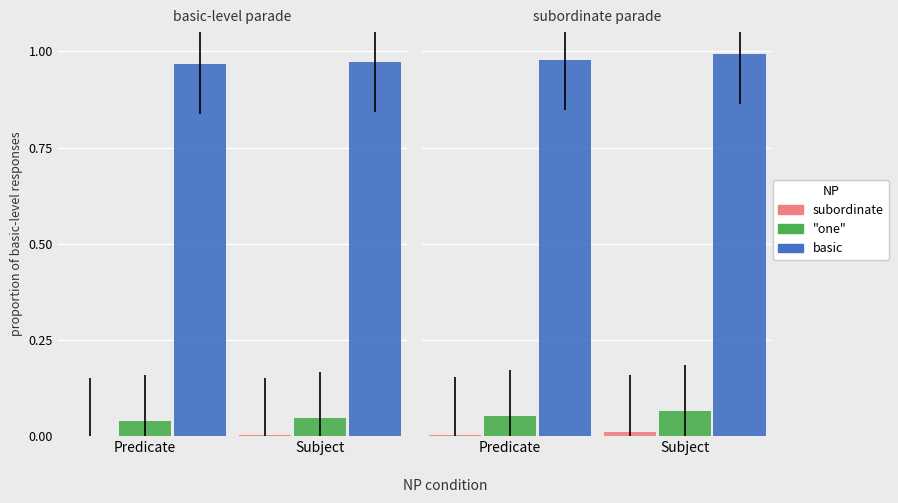

What is the total value across all series at Subject?

1.1